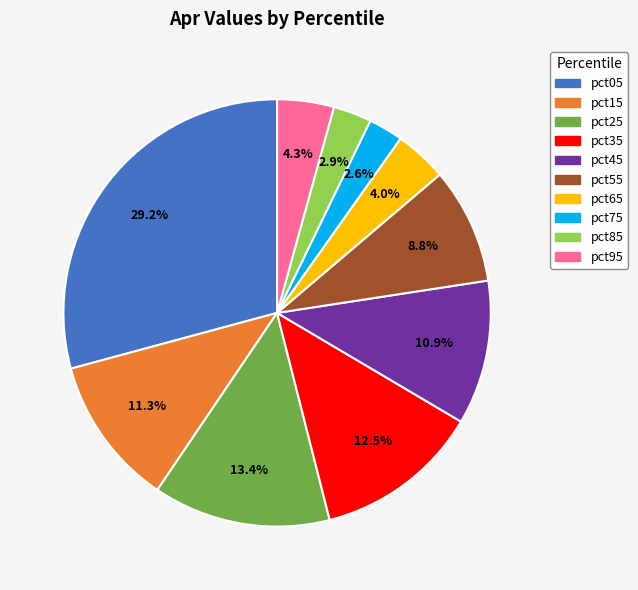

How many slices are in this pie chart?

10